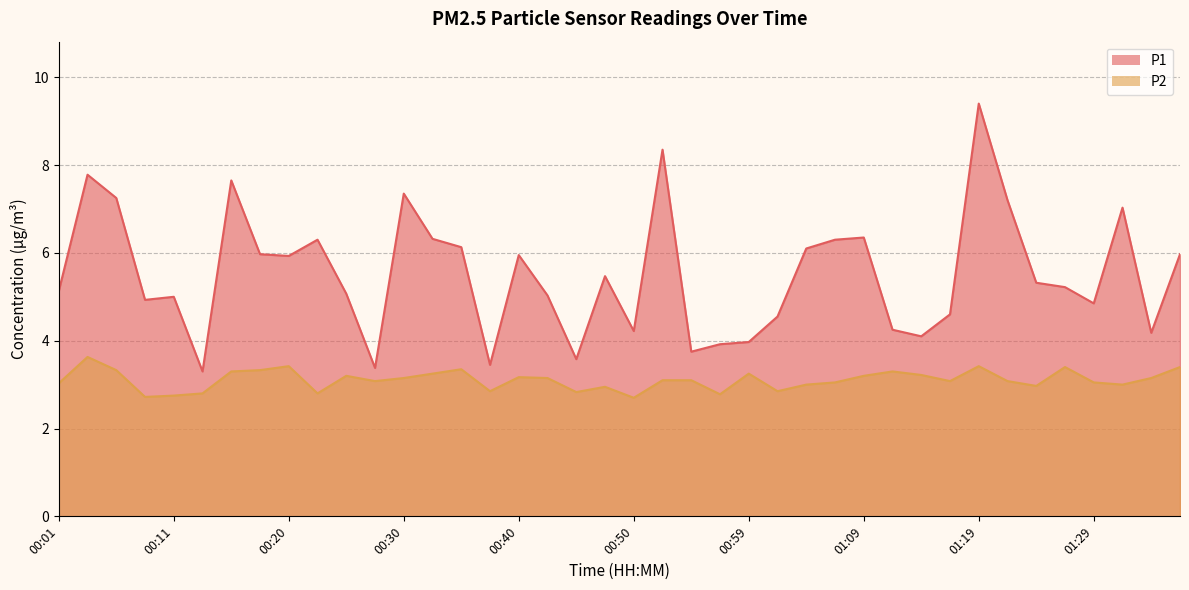

Where is the first local maximum for P1?

00:03